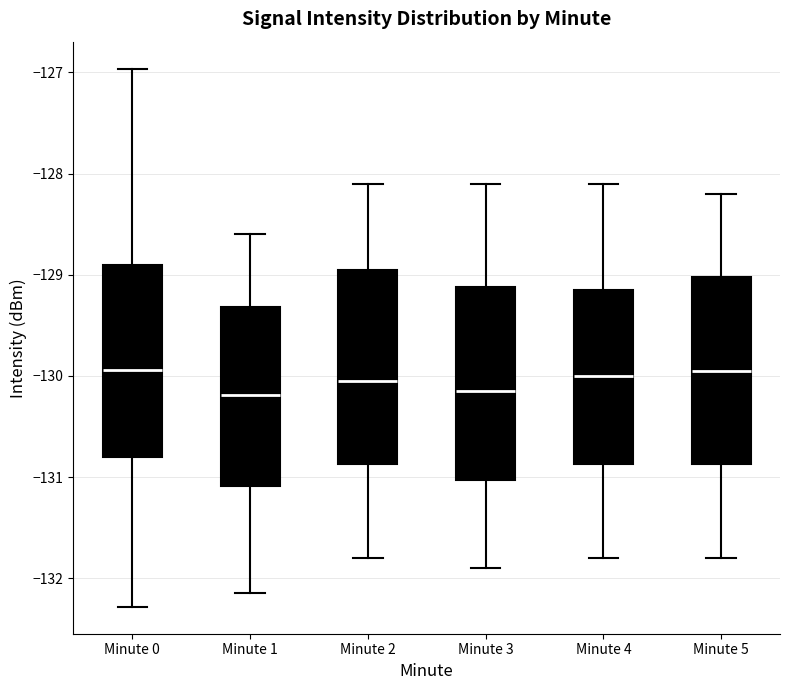

Reading left to right, transcribe this box plot: for each box, give where its median line is, the range the box spans, and where its two whiskers end, as read against the y-axis. The values are not printed on the chart, so give them approximately, as read against the axis.

Minute 0: median -129.9, box -130.8 to -128.9, whiskers -132.3 to -127.0
Minute 1: median -130.2, box -131.1 to -129.3, whiskers -132.1 to -128.6
Minute 2: median -130.0, box -130.9 to -128.9, whiskers -131.8 to -128.1
Minute 3: median -130.1, box -131.0 to -129.1, whiskers -131.9 to -128.1
Minute 4: median -130.0, box -130.9 to -129.1, whiskers -131.8 to -128.1
Minute 5: median -129.9, box -130.9 to -129.0, whiskers -131.8 to -128.2